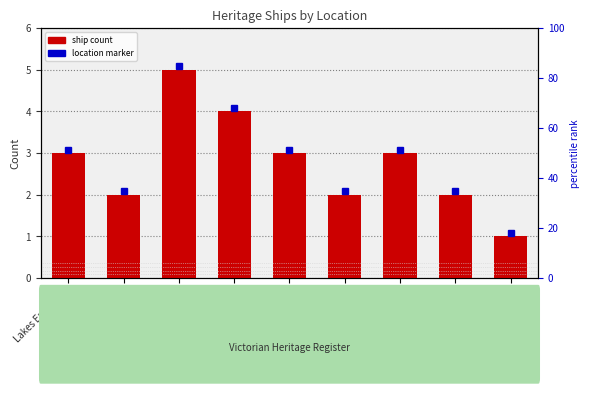

What is the difference between the values at Apollo Bay and Port Phillip?

2